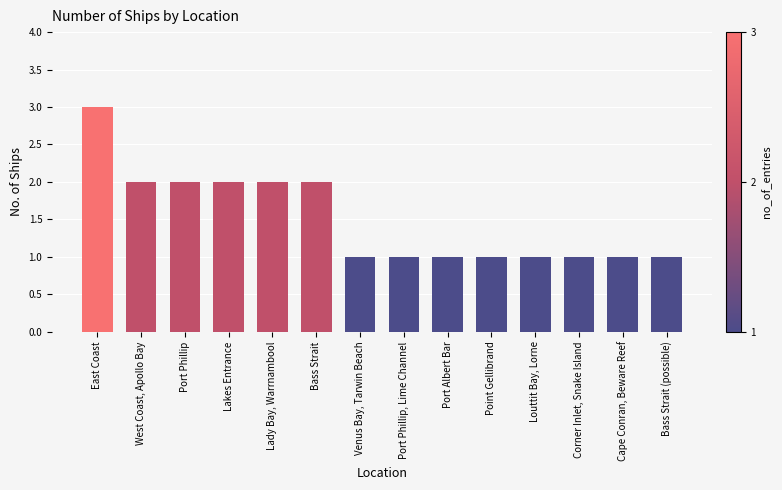

What is the value of the 7th bar from the left?

1